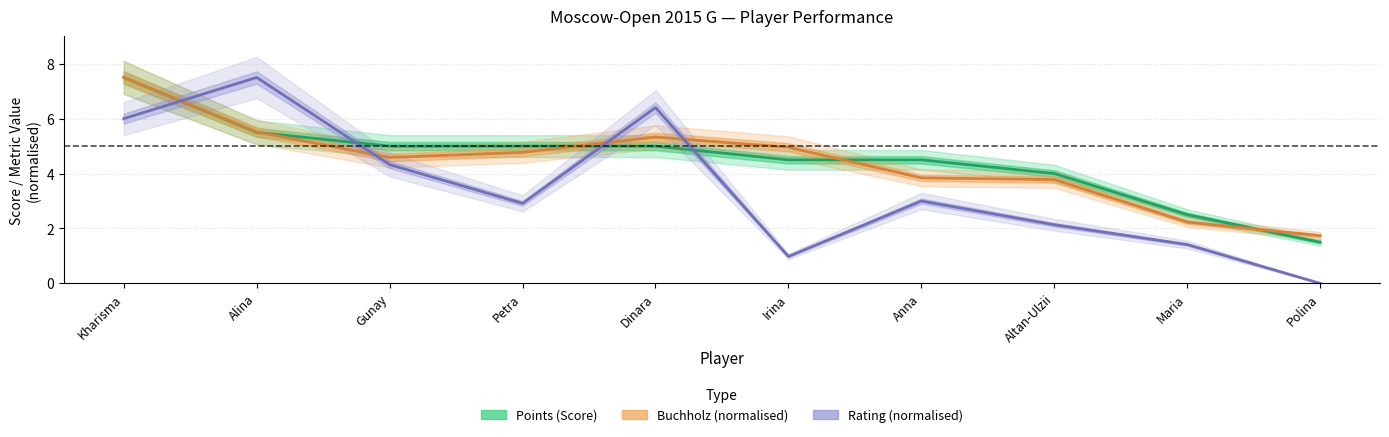

Where is the first local minimum for Rating (normalised)?

Petra